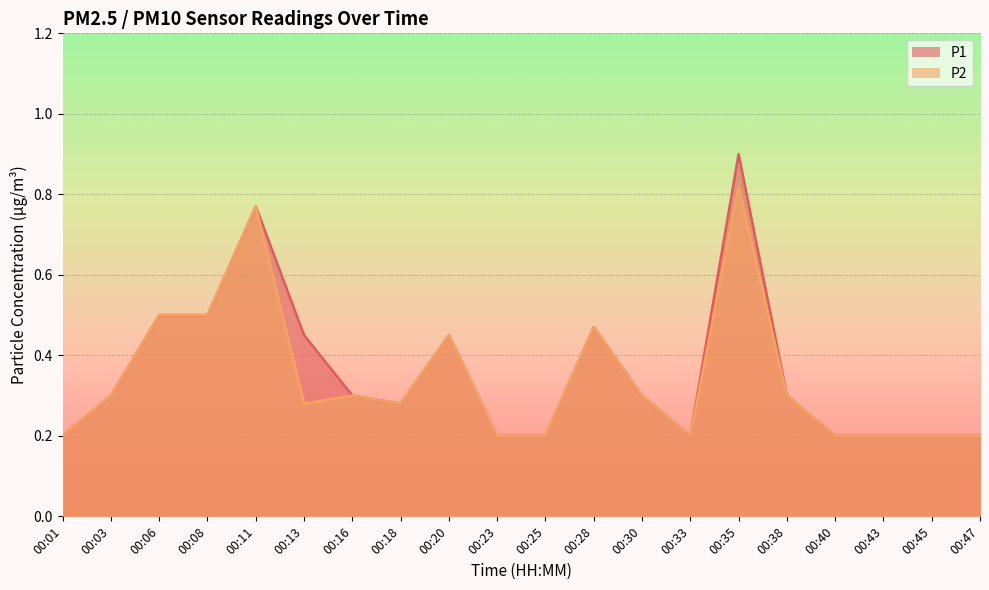

Read the P2 value at 00:45.

0.2